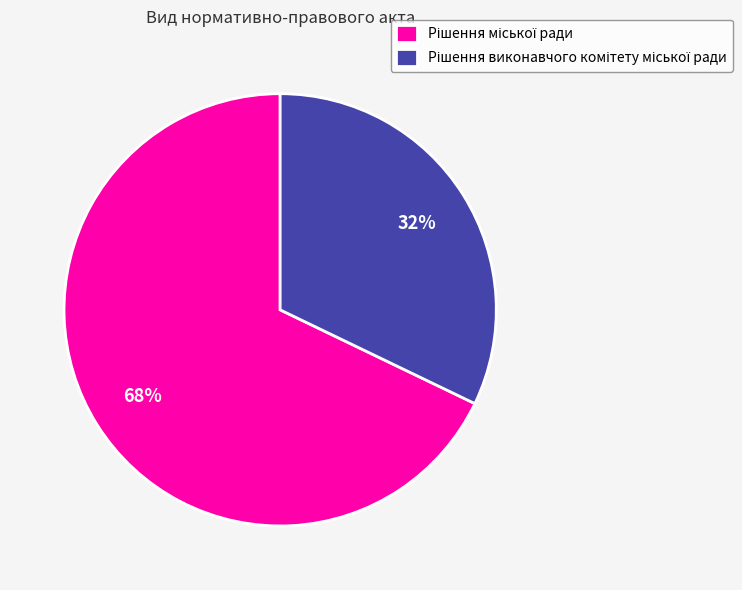

To the nearest percent, what is the difference between the largest and smallest slice percentages?

36%